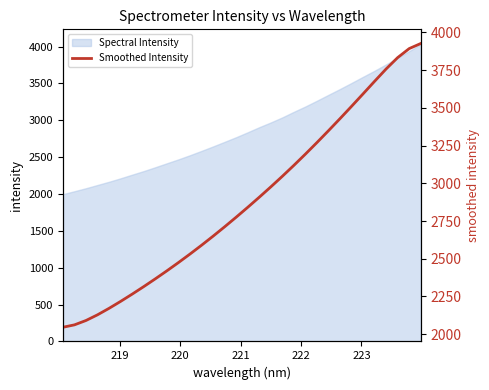

What is the lowest value of the Spectral Intensity series?

1998.2